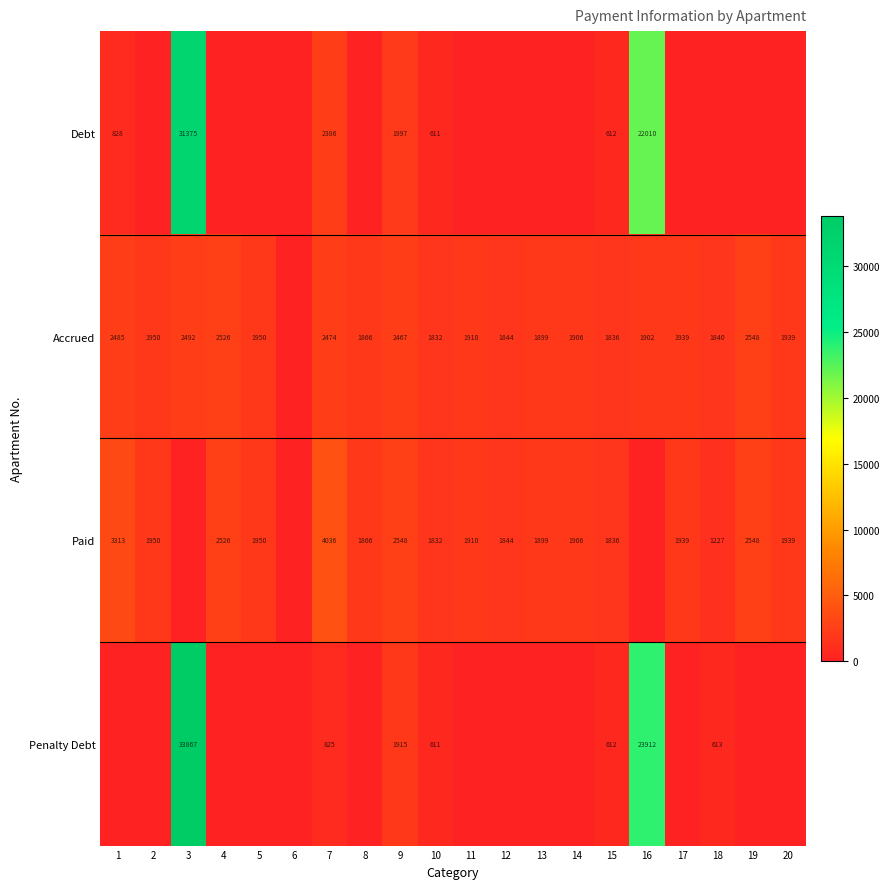

True or false: Debt has a value of 915.0 at 15.

False